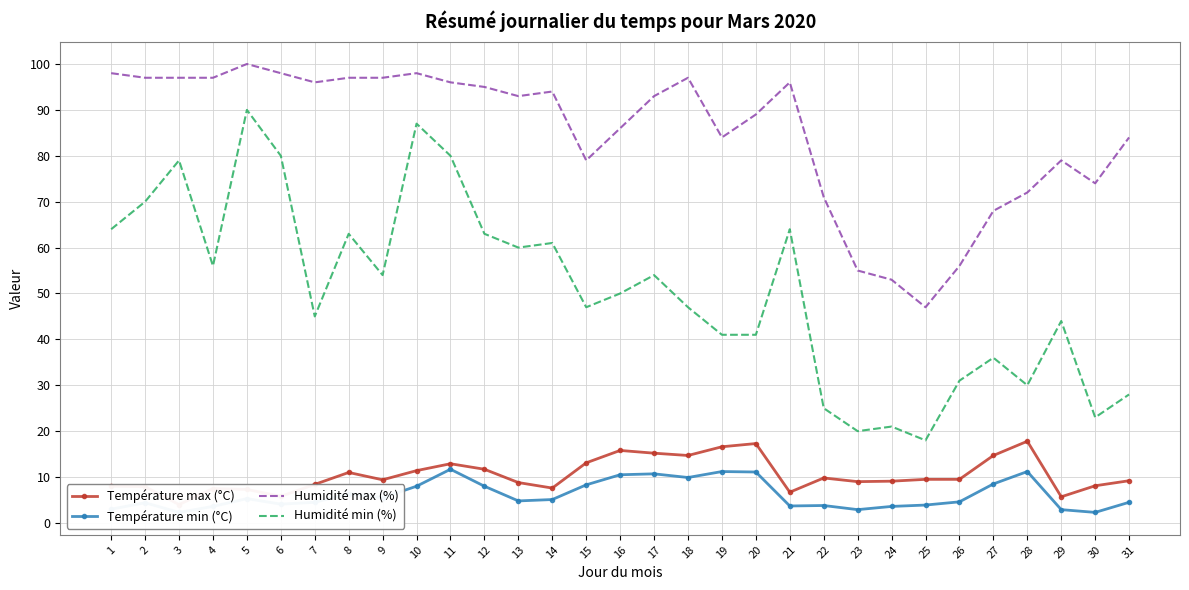

What is the difference between the second highest and second lowest values in the Humidité min (%) series?

67